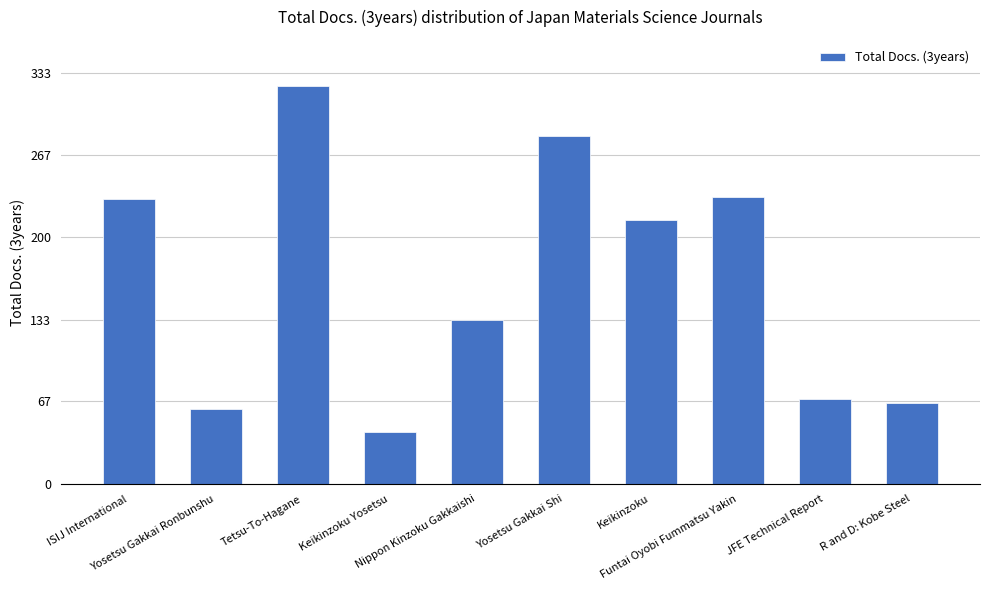

At which label does the data first exceed 214?

ISIJ International